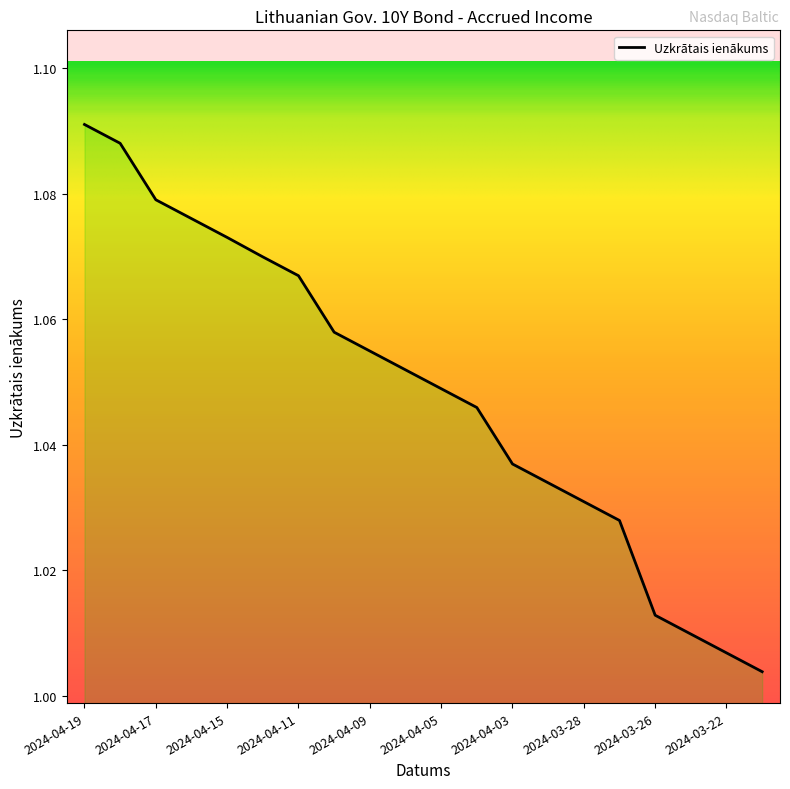

Does the chart have visible grid lines?

No